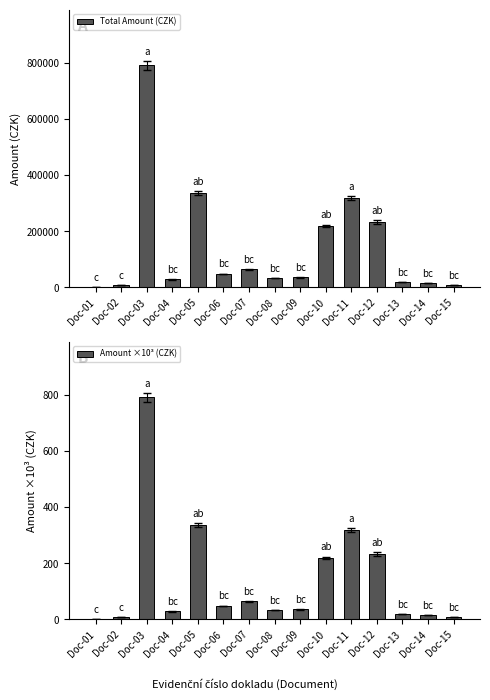

Is it true that Total Amount (CZK) equals 266.0 at Doc-01?

True